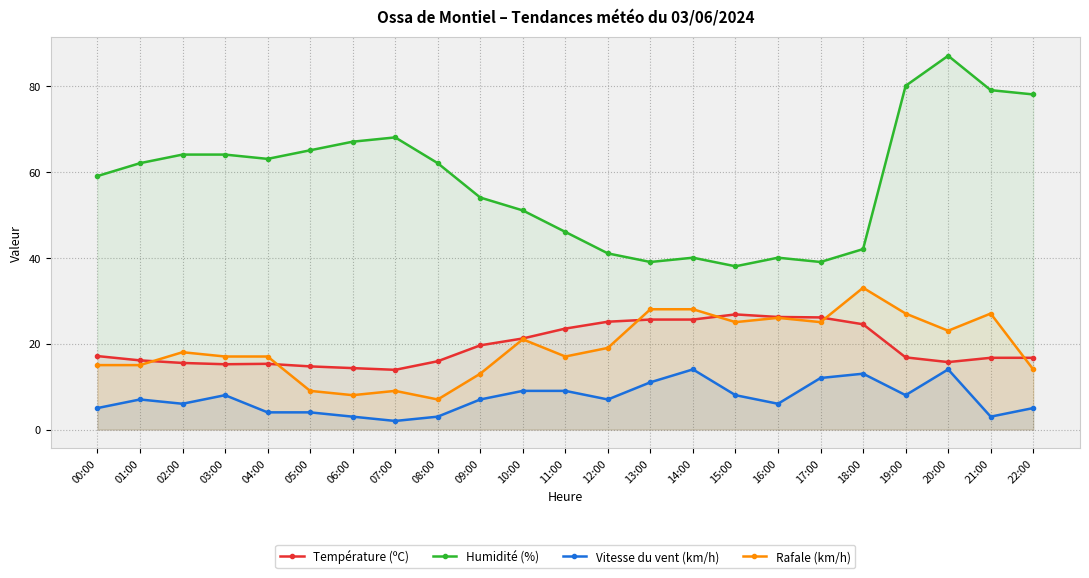

Reading right to left, list all the values displayed in this chart.

Température (ºC): 16.7	16.7	15.7	16.8	24.5	26.1	26.2	26.8	25.6	25.6	25.1	23.5	21.2	19.6	15.9	13.9	14.3	14.7	15.3	15.2	15.5	16.1	17.1
Humidité (%): 78.0	79.0	87.0	80.0	42.0	39.0	40.0	38.0	40.0	39.0	41.0	46.0	51.0	54.0	62.0	68.0	67.0	65.0	63.0	64.0	64.0	62.0	59.0
Vitesse du vent (km/h): 5.0	3.0	14.0	8.0	13.0	12.0	6.0	8.0	14.0	11.0	7.0	9.0	9.0	7.0	3.0	2.0	3.0	4.0	4.0	8.0	6.0	7.0	5.0
Rafale (km/h): 14.0	27.0	23.0	27.0	33.0	25.0	26.0	25.0	28.0	28.0	19.0	17.0	21.0	13.0	7.0	9.0	8.0	9.0	17.0	17.0	18.0	15.0	15.0